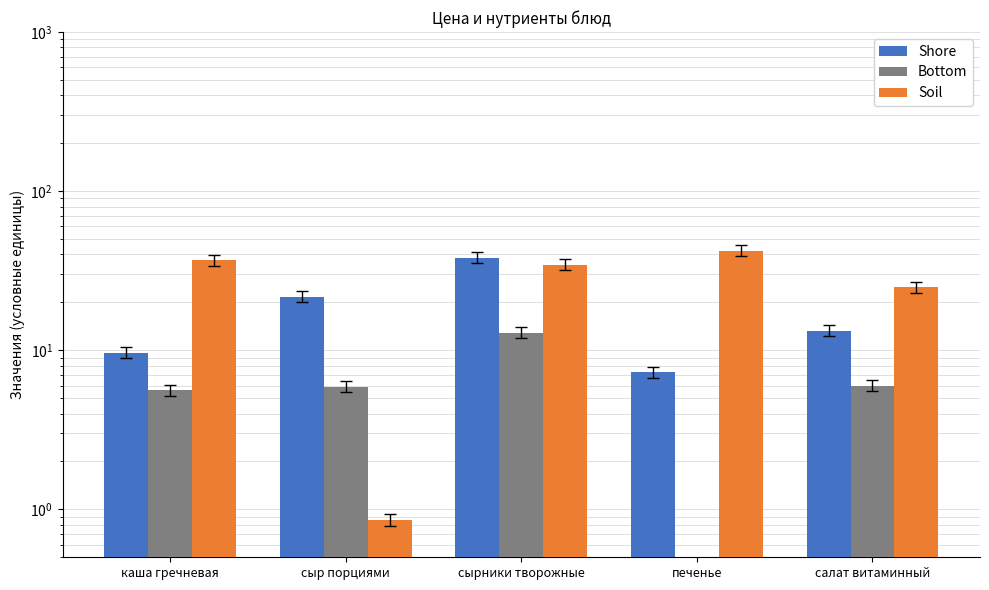

What are all the series names shown in the legend?

Shore, Bottom, Soil